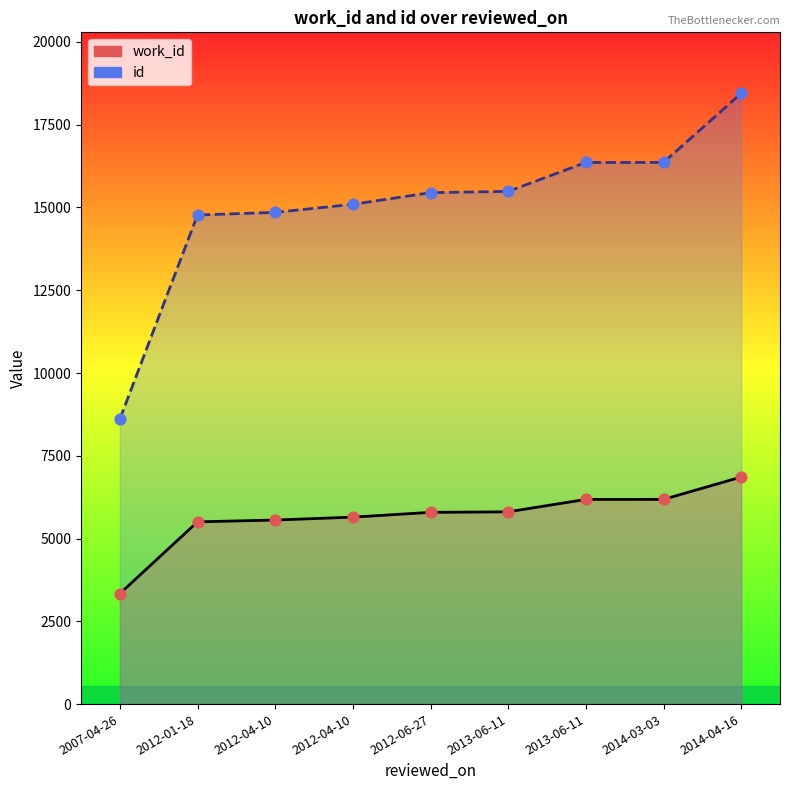

What is the total value across all series at 2014-04-16?

25303